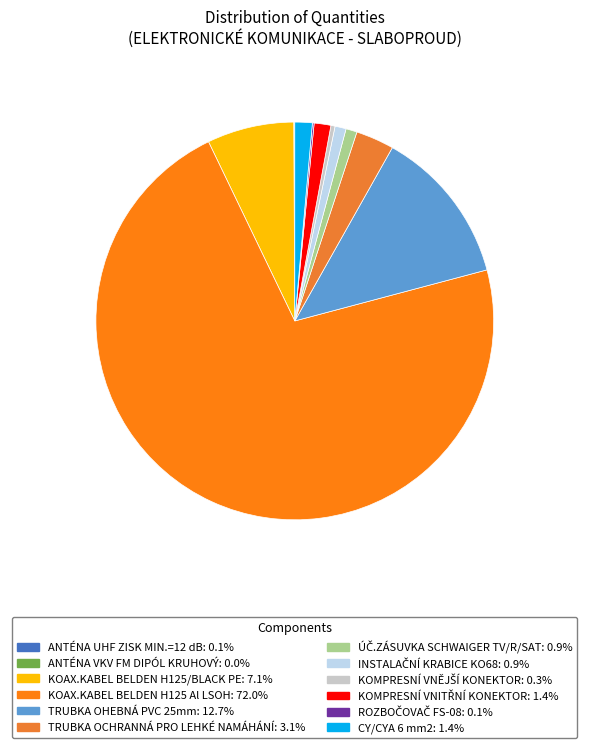

Is there a majority slice in this chart?

Yes